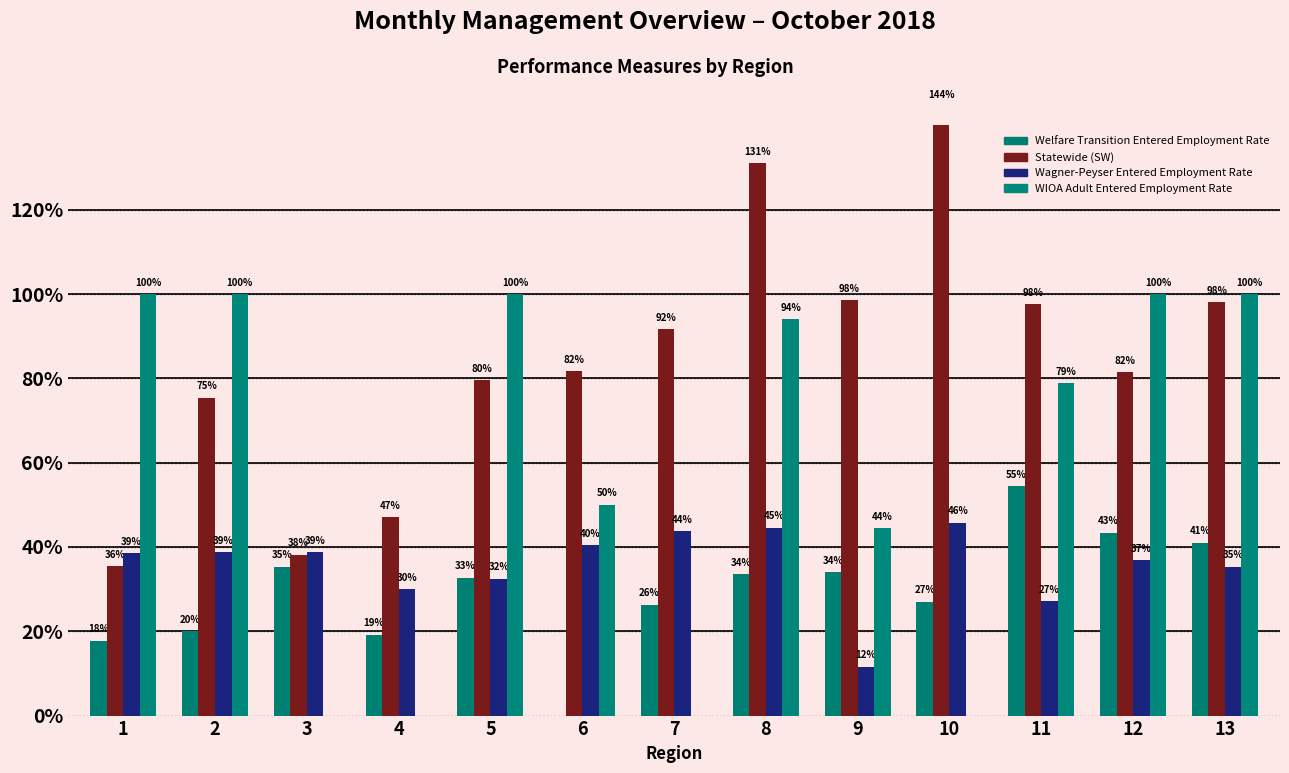

Reading left to right, list all the values displayed in this chart.

Welfare Transition Entered Employment Rate: 0.2	0.2	0.4	0.2	0.3	0.0	0.3	0.3	0.3	0.3	0.5	0.4	0.4
Statewide (SW): 0.4	0.8	0.4	0.5	0.8	0.8	0.9	1.3	1.0	1.4	1.0	0.8	1.0
Wagner-Peyser Entered Employment Rate: 0.4	0.4	0.4	0.3	0.3	0.4	0.4	0.4	0.1	0.5	0.3	0.4	0.4
WIOA Adult Entered Employment Rate: 1.0	1.0	0.0	0.0	1.0	0.5	0.0	0.9	0.4	0.0	0.8	1.0	1.0